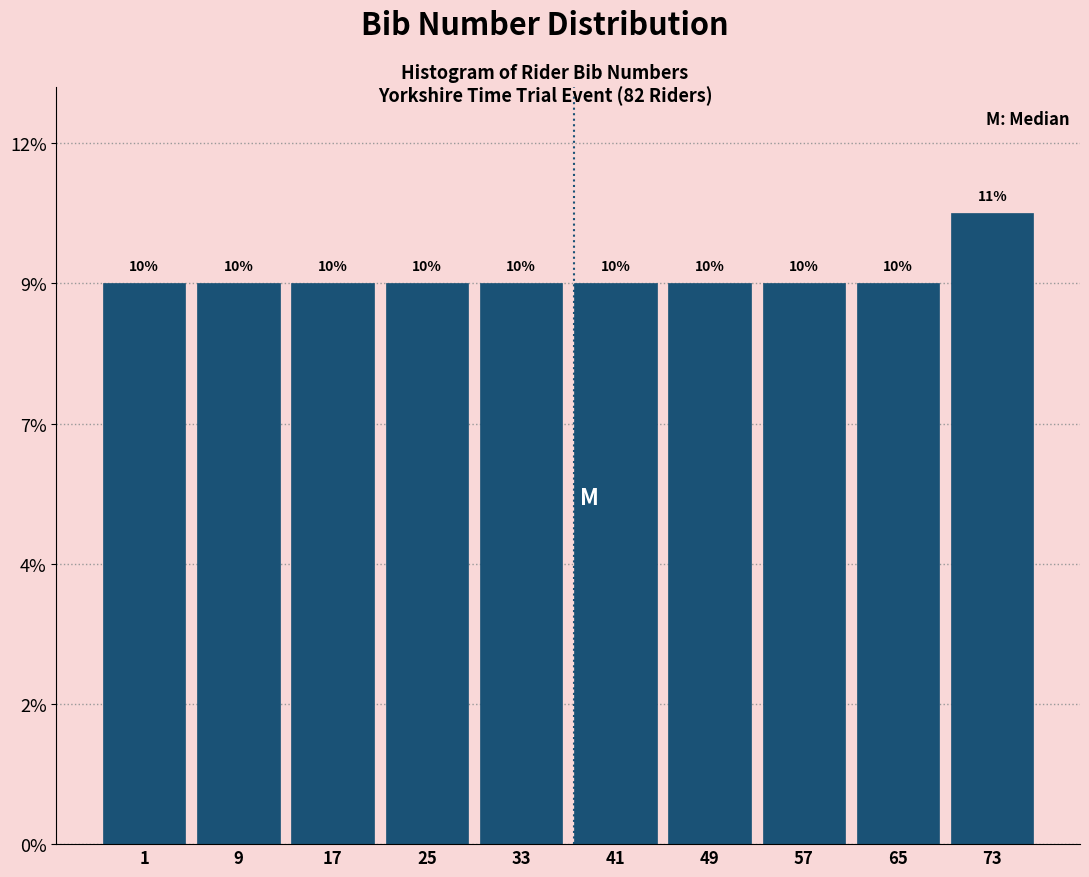

Does the chart contain any negative values?

No